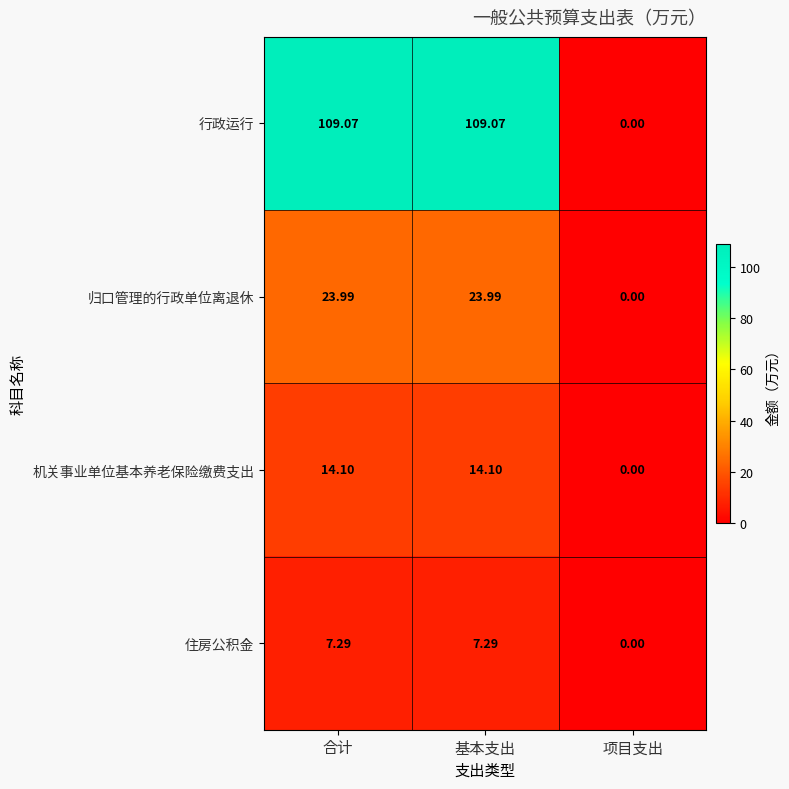

Which label corresponds to the smallest value in the chart?

项目支出